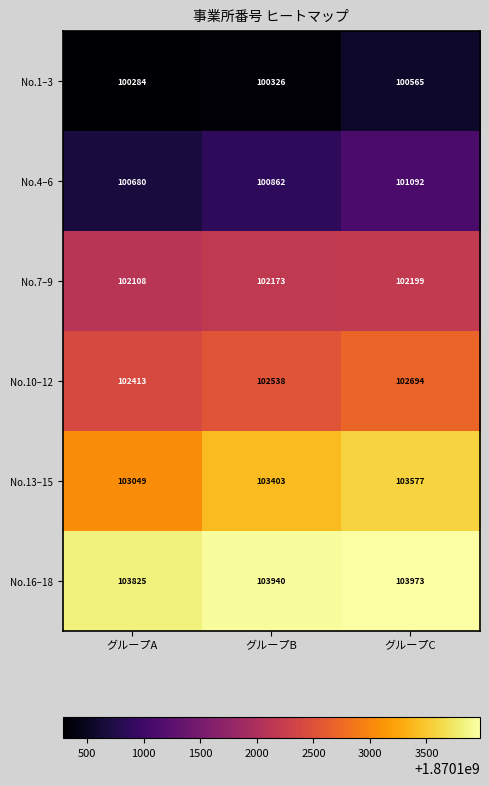

Rank the series by their maximum value, from highest to lowest.

No.16–18, No.13–15, No.10–12, No.7–9, No.4–6, No.1–3